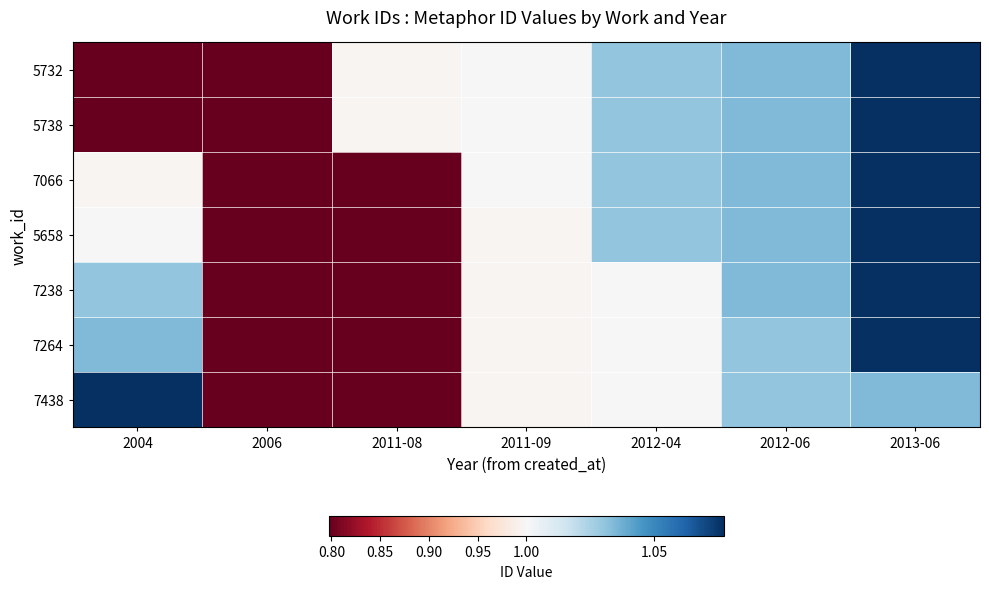

Which series changed the most between 2011-08 and 2013-06?

7066